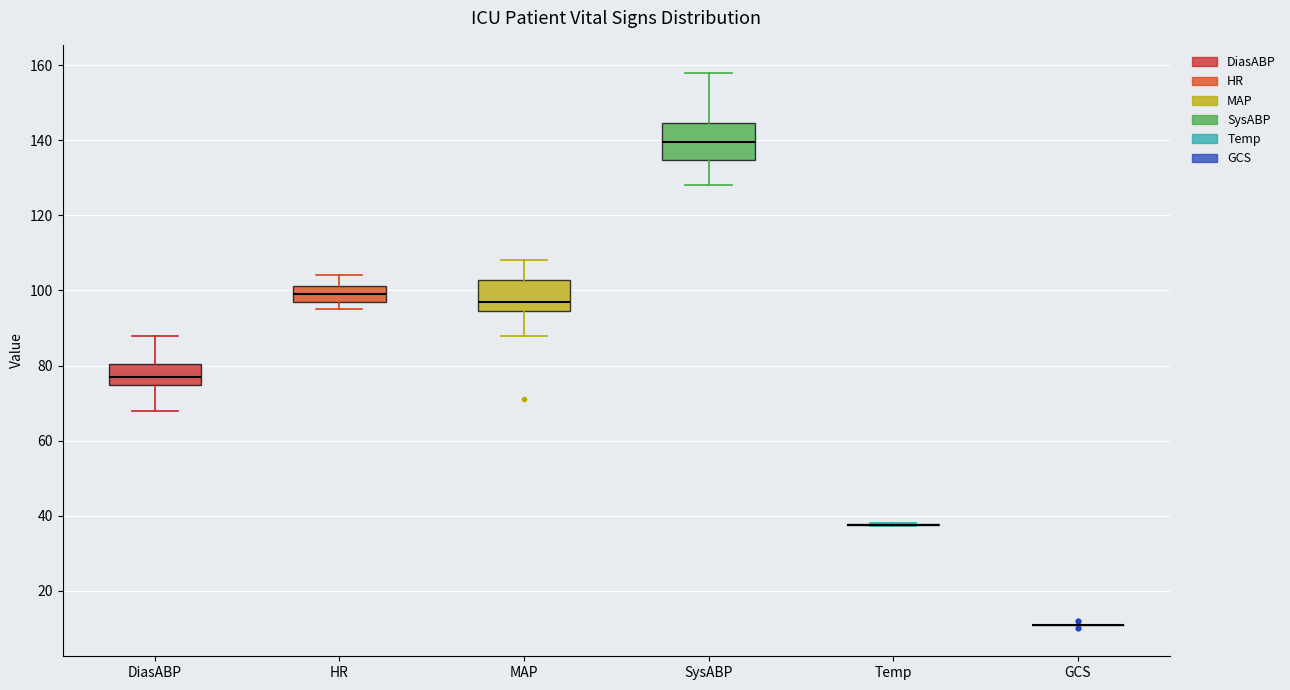

Reading left to right, read every box against the y-axis: the position of its median line, the range the box covers, and the ends of its whiskers. The values are not printed on the chart, so give them approximately, as read against the axis.

DiasABP: median 78, box 74 to 80, whiskers 68 to 88
HR: median 100, box 98 to 102, whiskers 96 to 104
MAP: median 98, box 94 to 102, whiskers 88 to 108
SysABP: median 140, box 134 to 144, whiskers 128 to 158
Temp: box collapsed to a line at 38, whiskers 38 to 38
GCS: box collapsed to a line at 12, whiskers 12 to 12